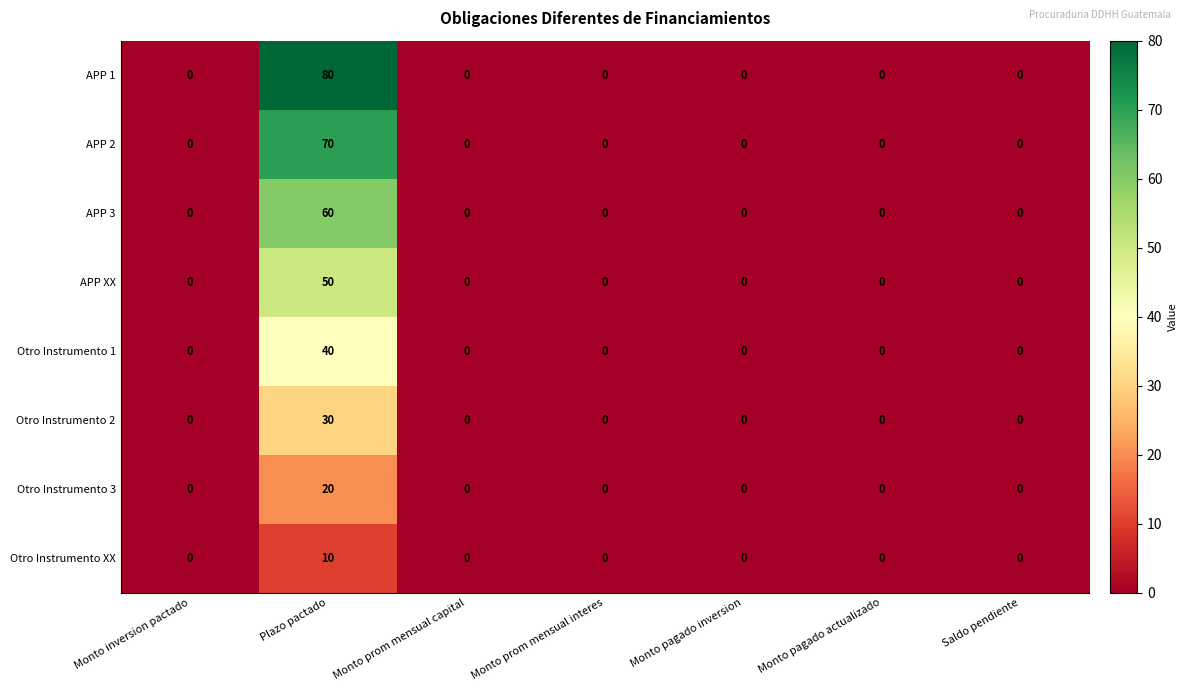

True or false: Otro Instrumento 1 has a value of 13 at Saldo pendiente.

False